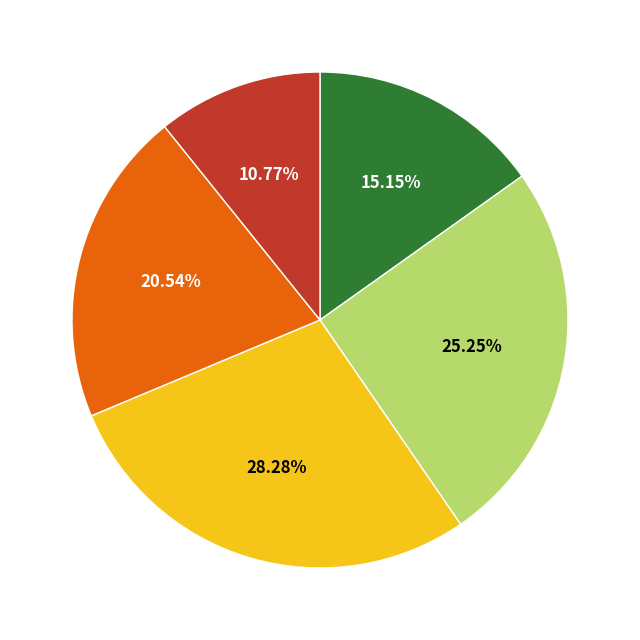

Does any single category account for the majority?

No